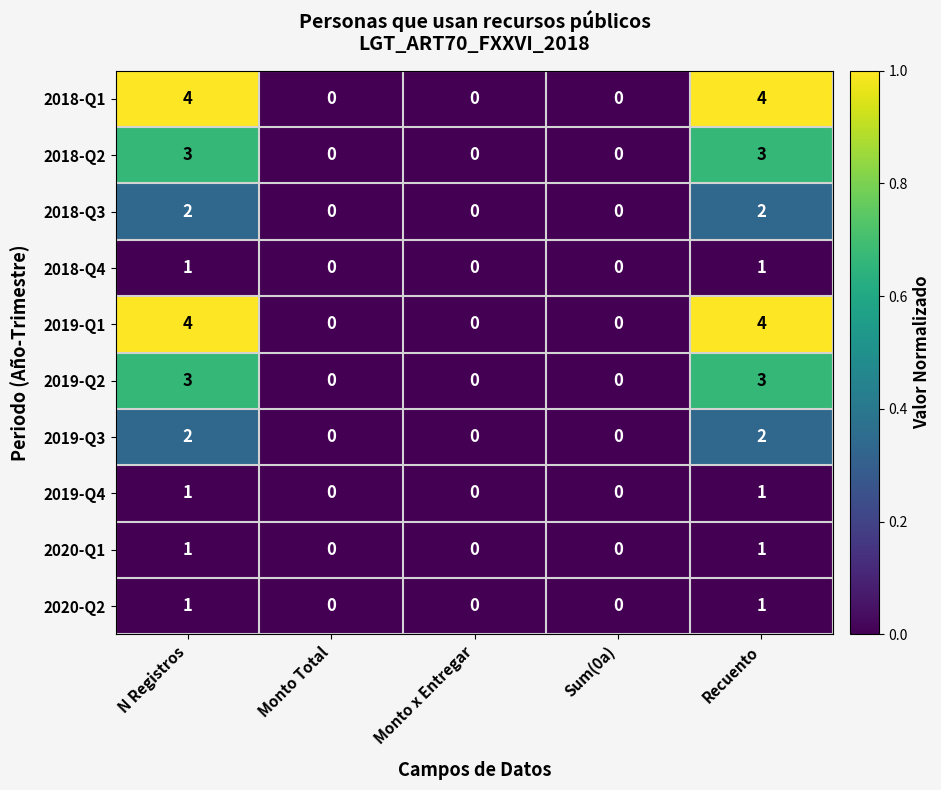

What is the greatest value displayed?

4